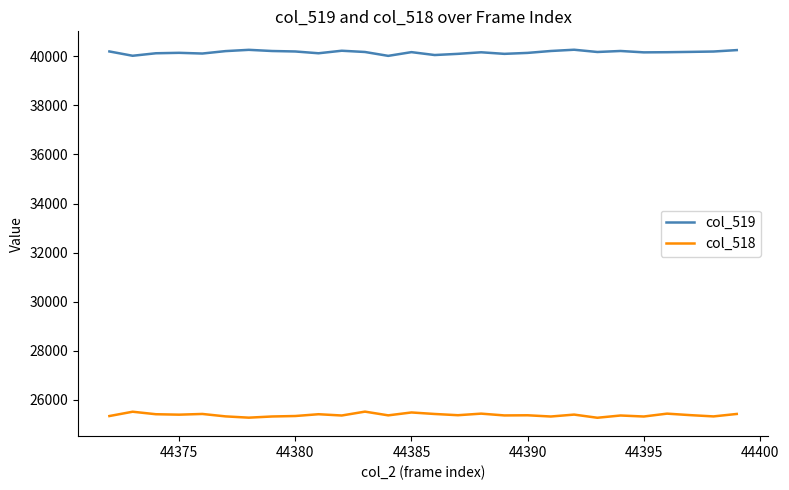

Which series has the largest total across all categories?

col_519